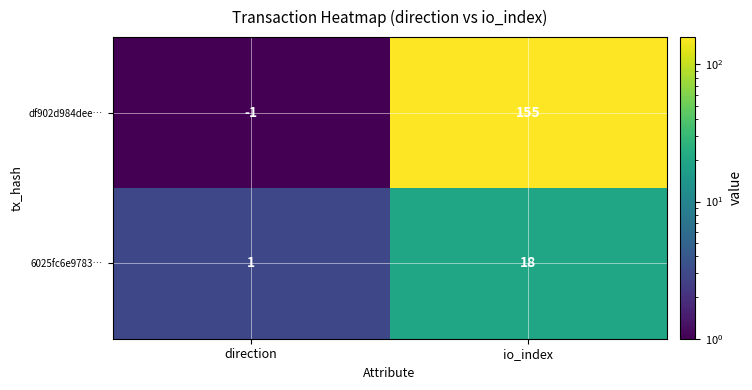

Which series has the largest range (max minus min)?

df902d984dee…